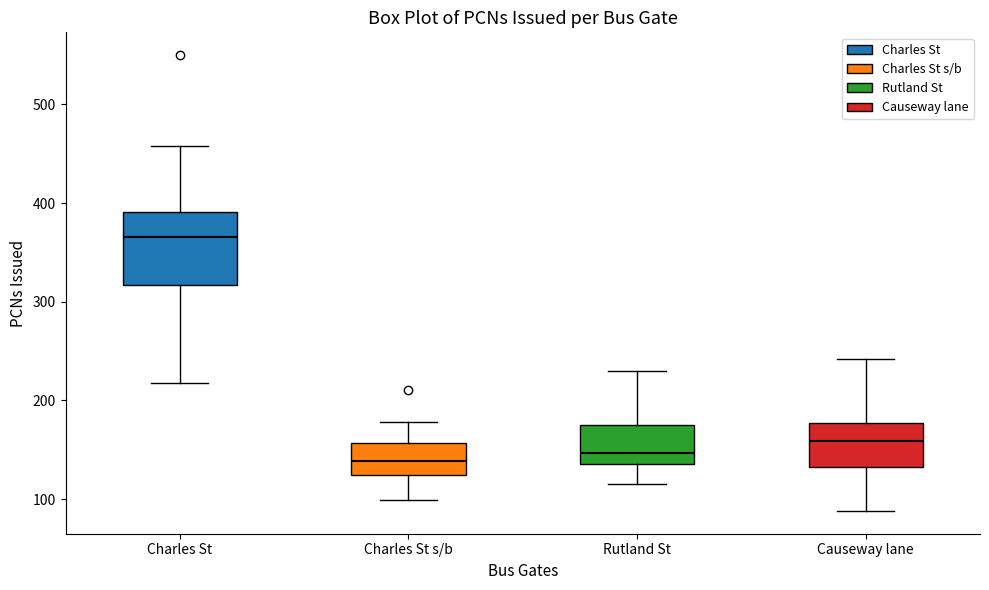

Reading left to right, transcribe this box plot: for each box, give where its median line is, the range the box spans, and where its two whiskers end, as read against the y-axis. The values are not printed on the chart, so give them approximately, as read against the axis.

Charles St: median 370, box 320 to 390, whiskers 220 to 460
Charles St s/b: median 140, box 120 to 160, whiskers 100 to 180
Rutland St: median 150, box 140 to 180, whiskers 120 to 230
Causeway lane: median 160, box 130 to 180, whiskers 90 to 240